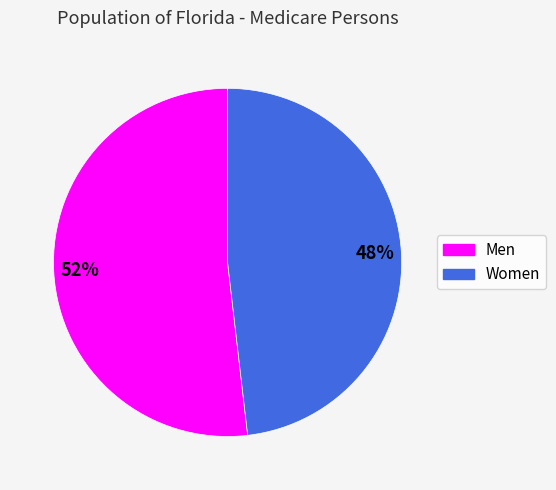

Is the sum of Women and Men greater than half?

Yes